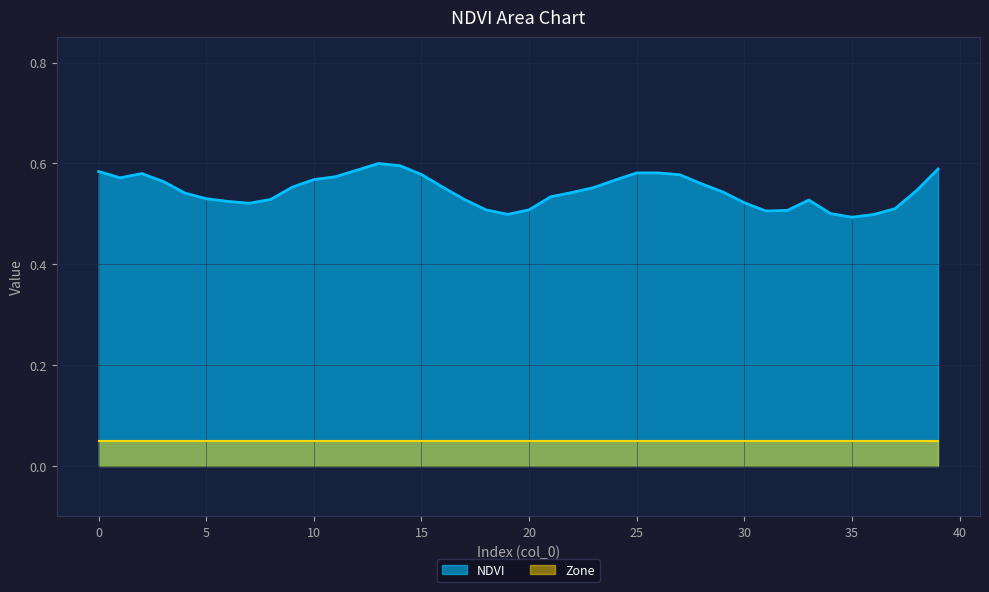

True or false: Zone and NDVI cross at least once.

False